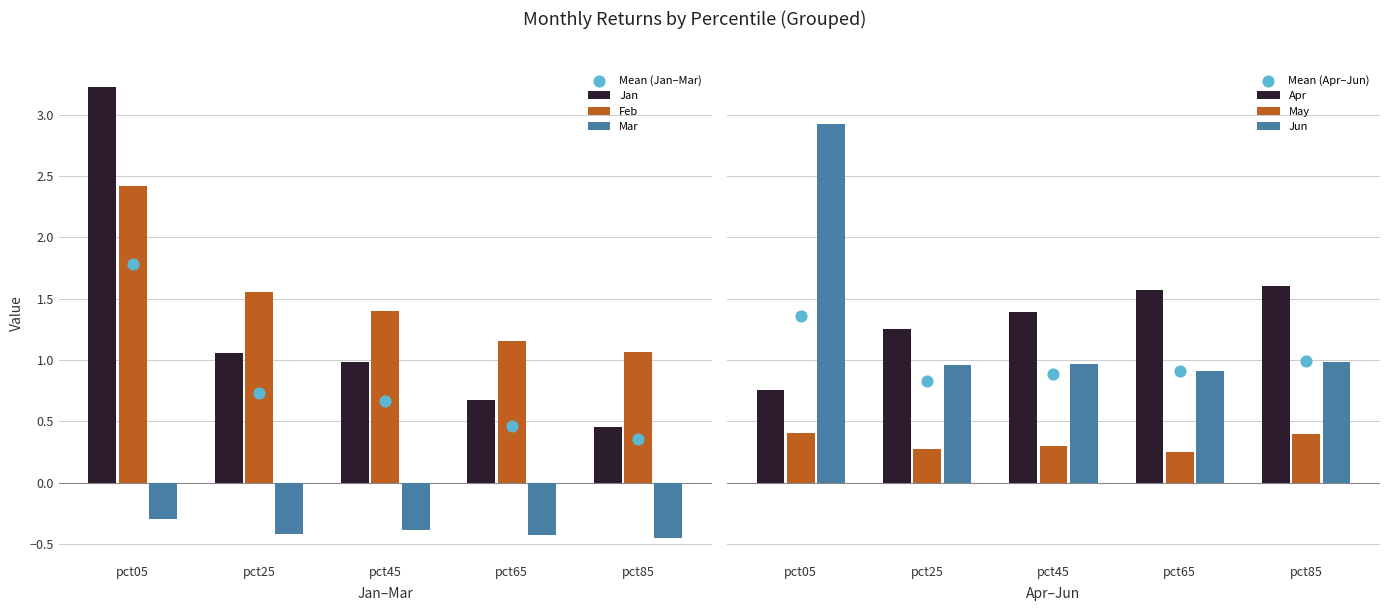

Is it true that Feb equals 1.1 at pct85?

True